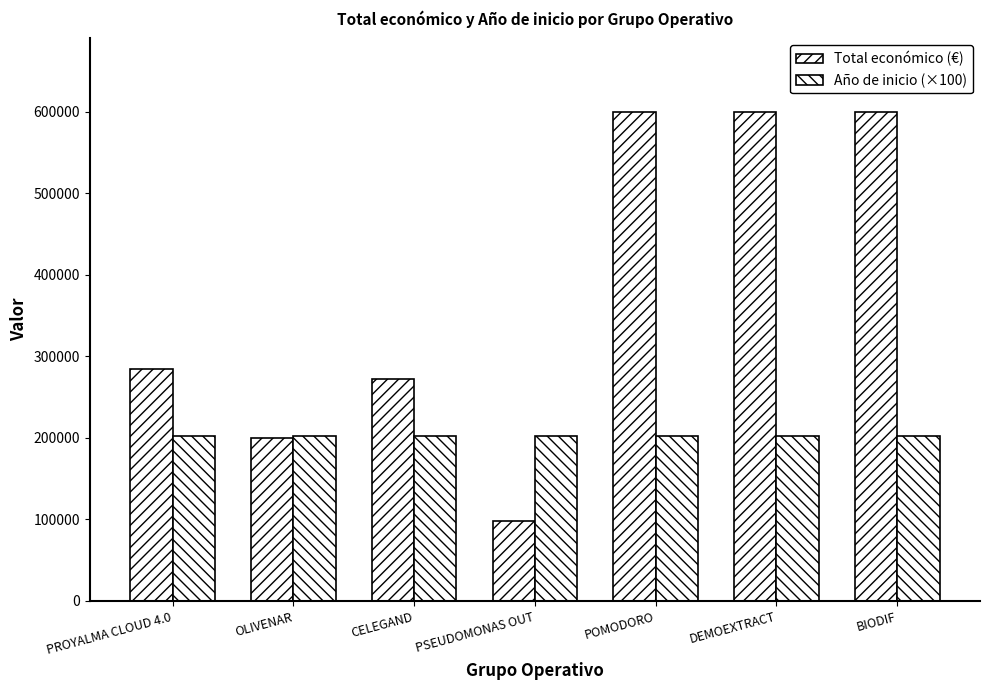

How many values in the Total económico (€) series are below 284756?

3